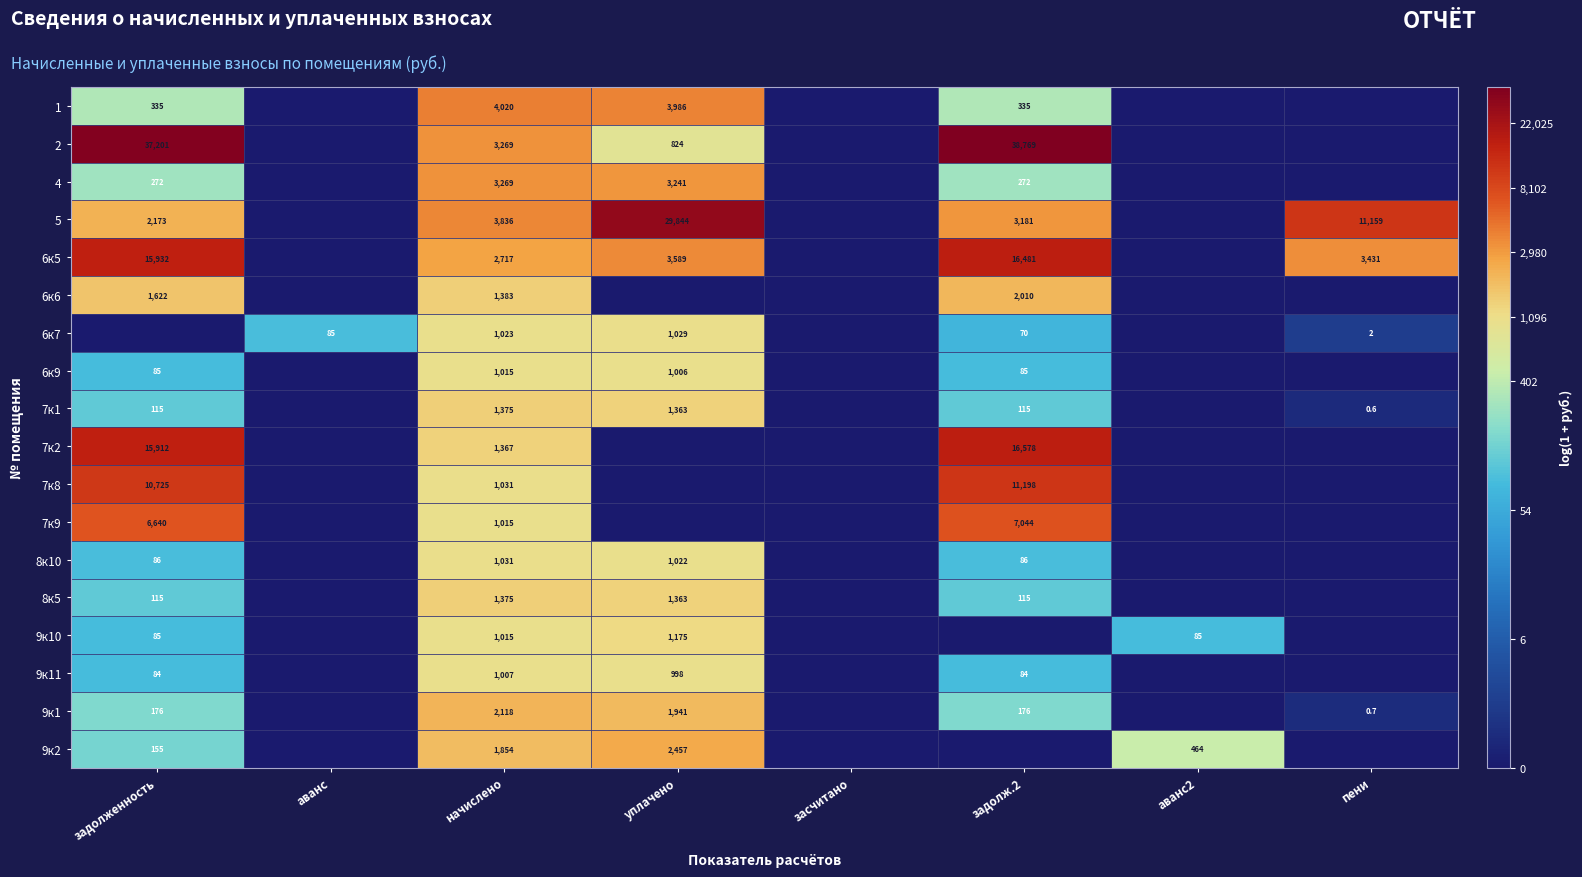

The value of 6к7 at задолж.2 is 70.0. True or false?

True